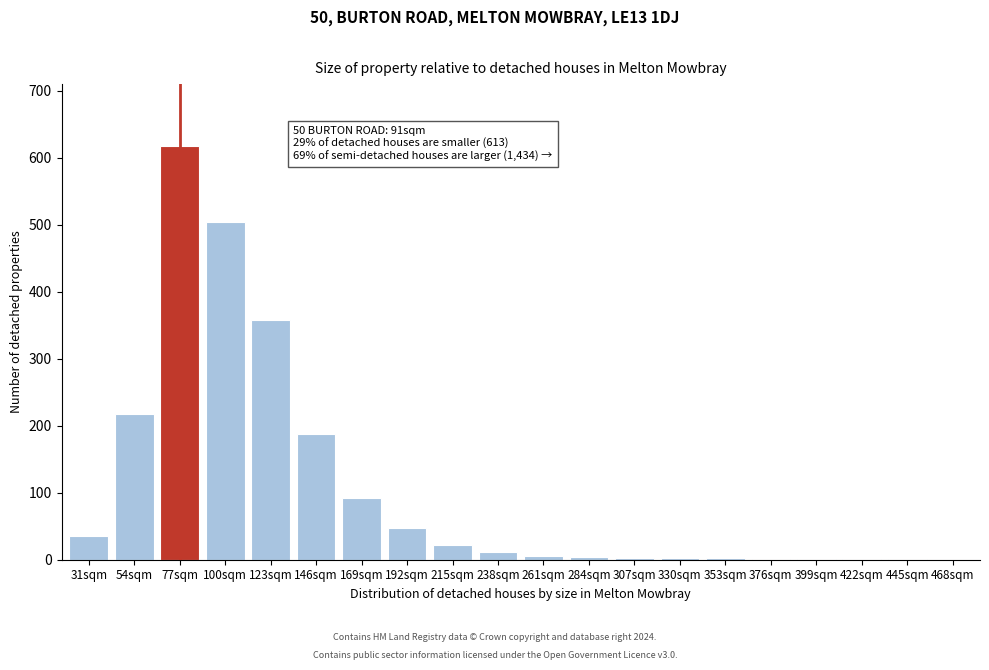

What is the greatest value displayed?

617